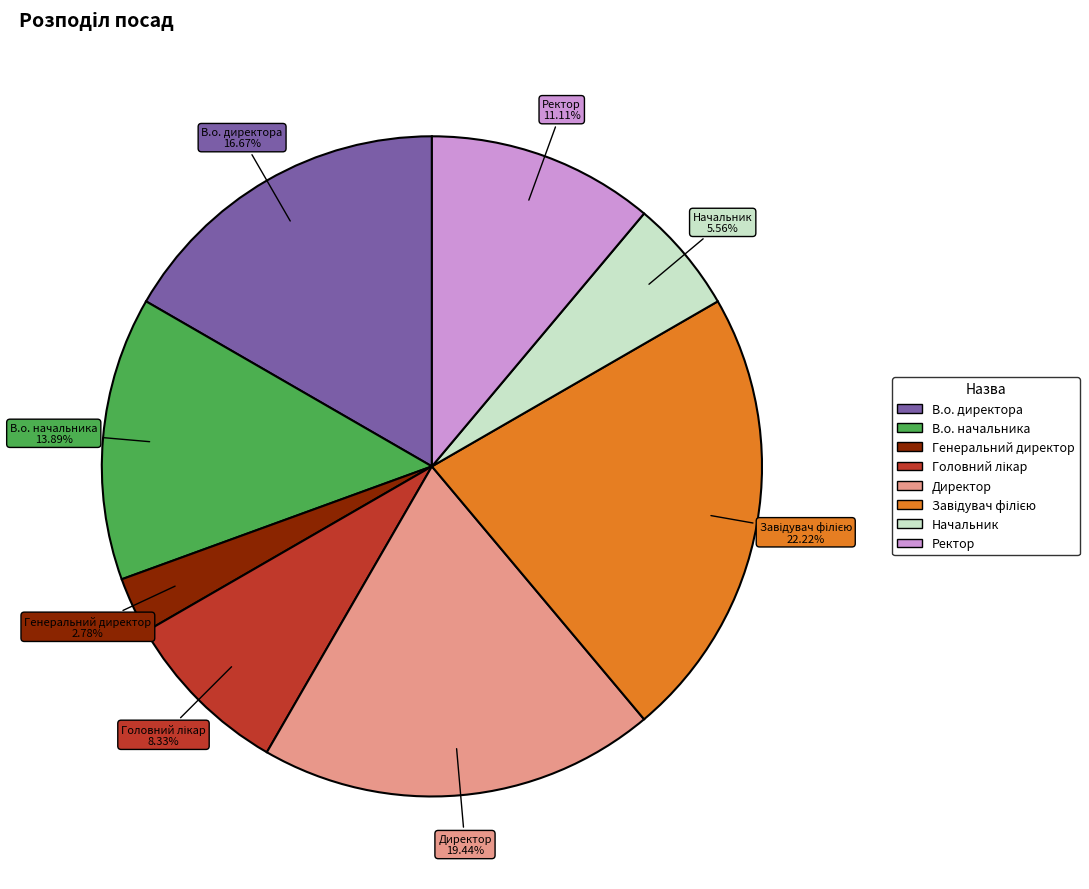

What is the ratio of the value at В.о. директора to the value at В.о. начальника?

1.2